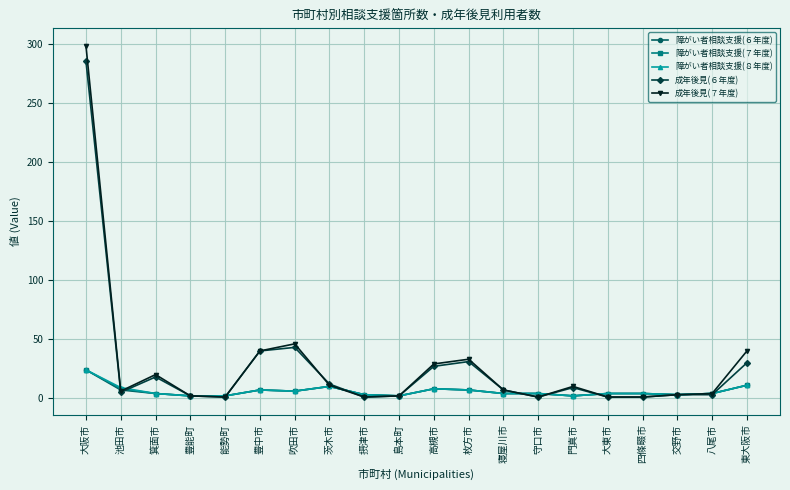

What is the sum of all 障がい者相談支援(６年度) values?

118